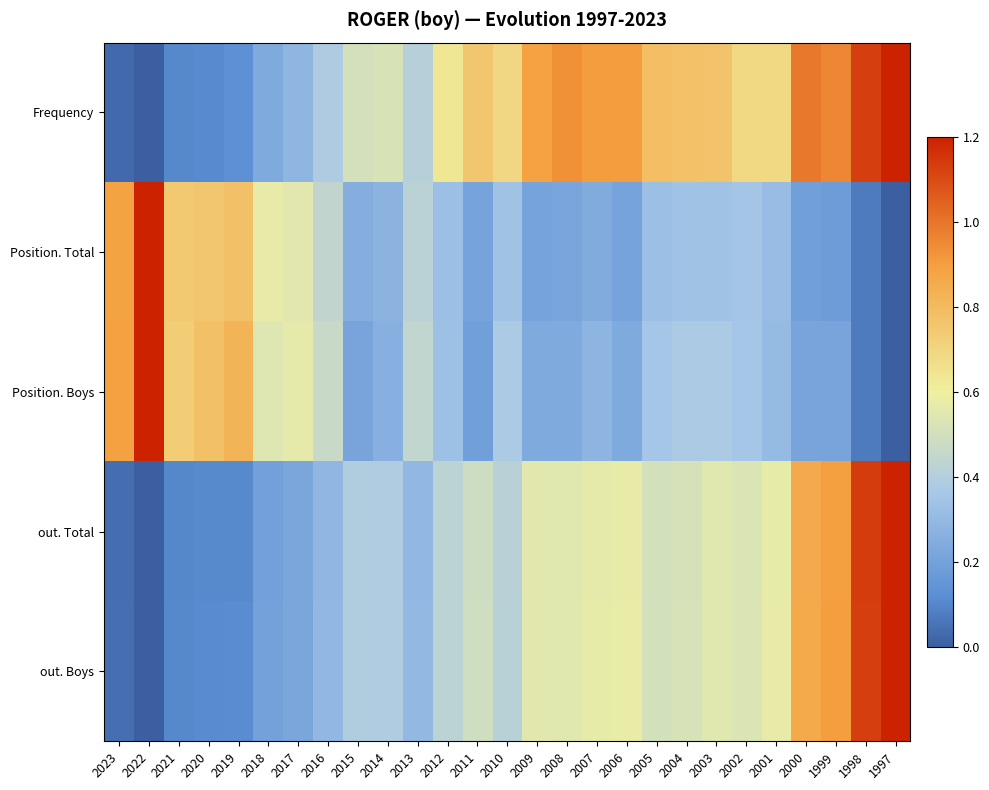

List the series in order of their peak value, lowest first.

Position. Boys, Position. Total, Frequency, out. Total, out. Boys